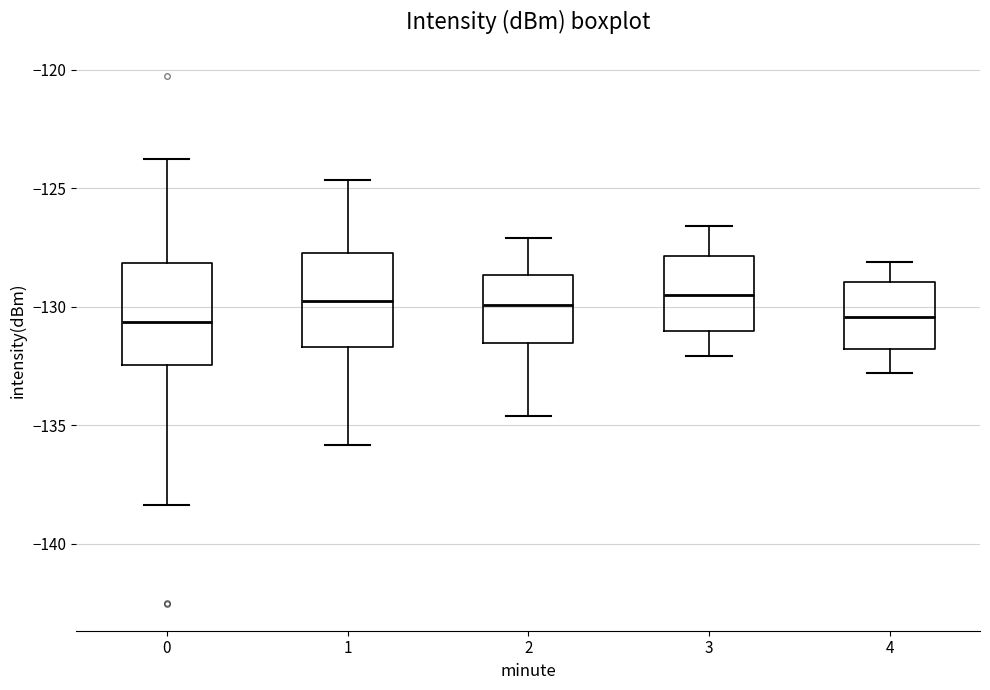

Reading left to right, transcribe this box plot: for each box, give where its median line is, the range the box spans, and where its two whiskers end, as read against the y-axis. The values are not printed on the chart, so give them approximately, as read against the axis.

0: median -130.5, box -132.5 to -128.0, whiskers -138.5 to -124.0
1: median -129.5, box -131.5 to -127.5, whiskers -136.0 to -124.5
2: median -130.0, box -131.5 to -128.5, whiskers -134.5 to -127.0
3: median -129.5, box -131.0 to -128.0, whiskers -132.0 to -126.5
4: median -130.5, box -132.0 to -129.0, whiskers -133.0 to -128.0